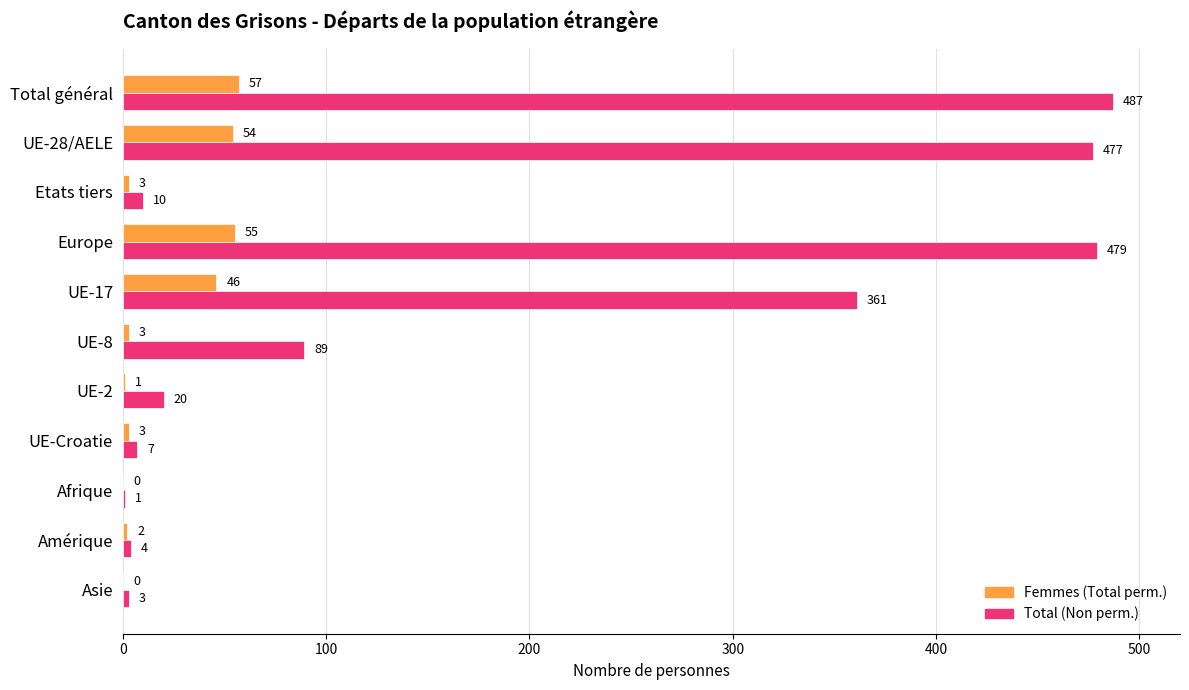

What is the sum of all Total (Non perm.) values?

1938